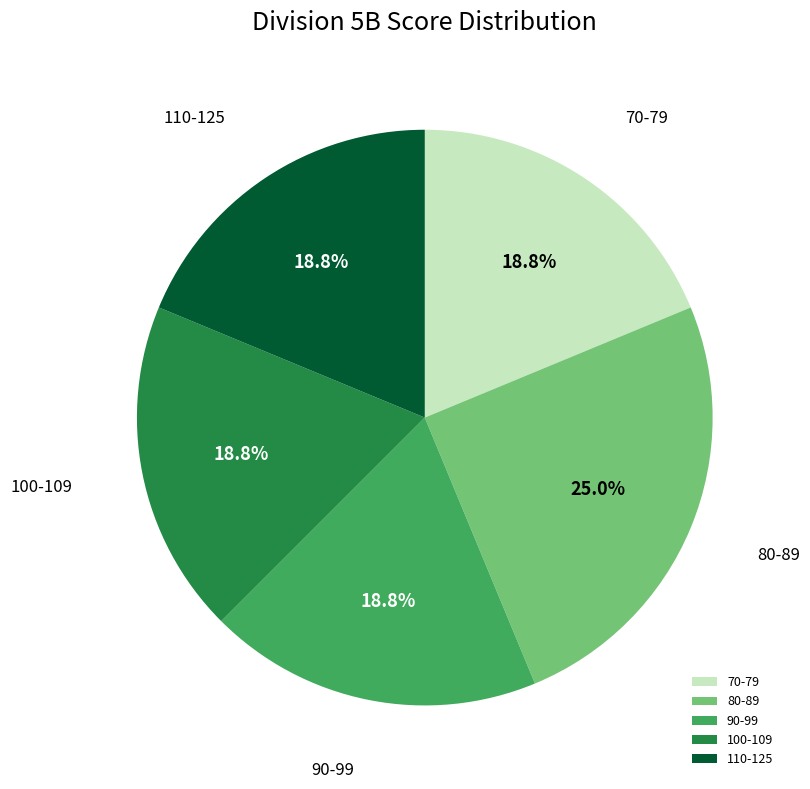

What is the largest slice in the pie chart?

80-89